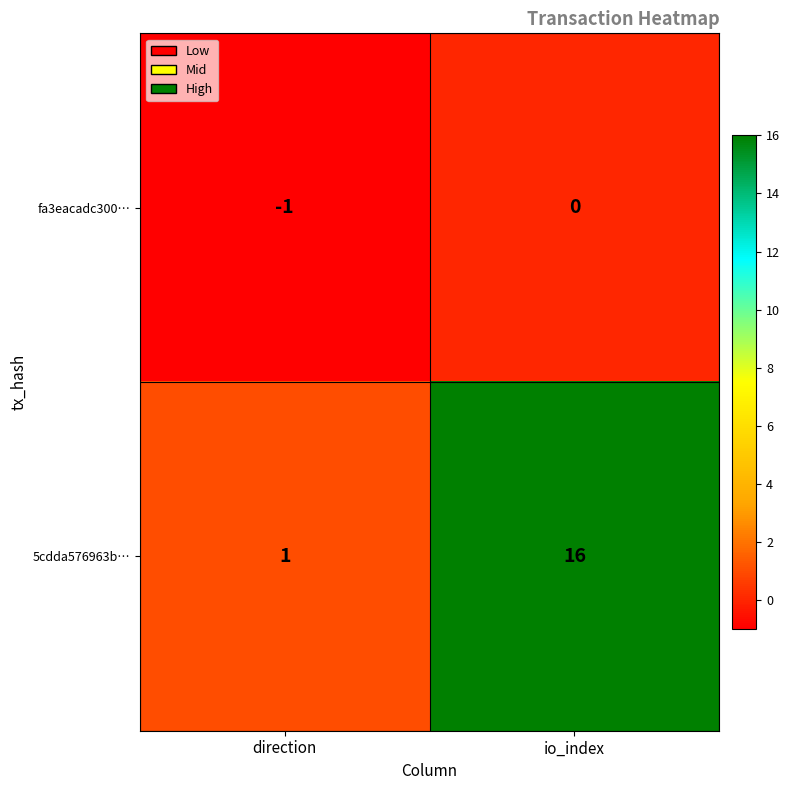

The value of 5cdda576963b… at direction is 1. True or false?

True